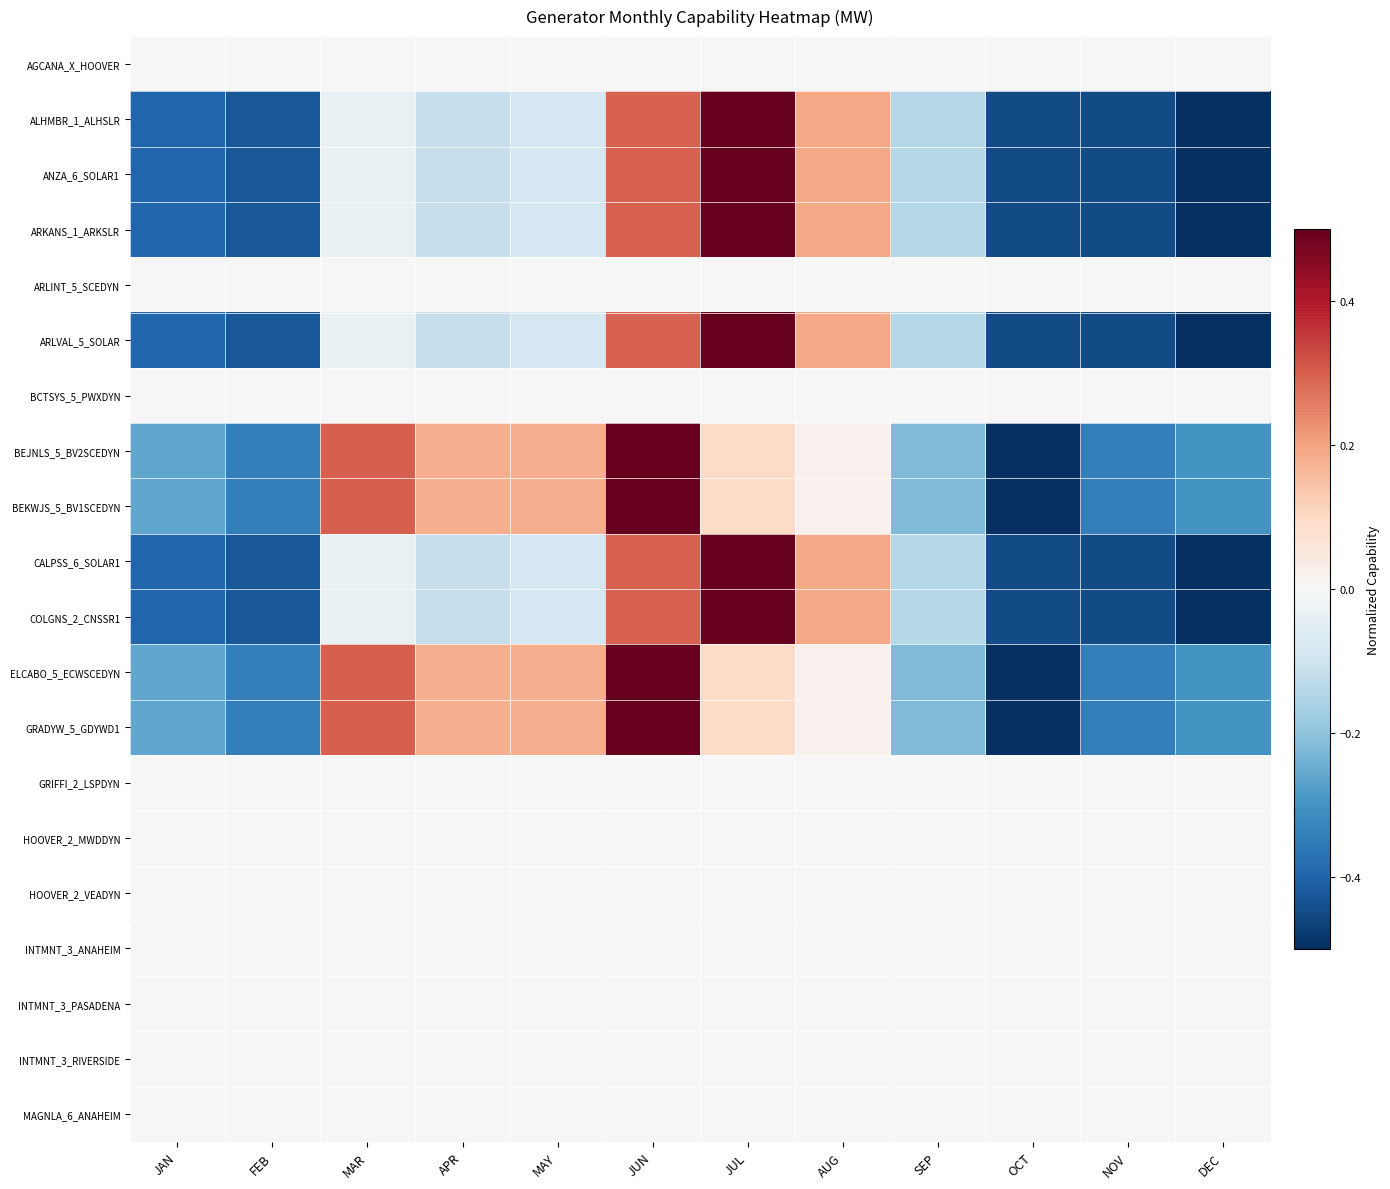

What is the maximum value shown in the chart?

0.5